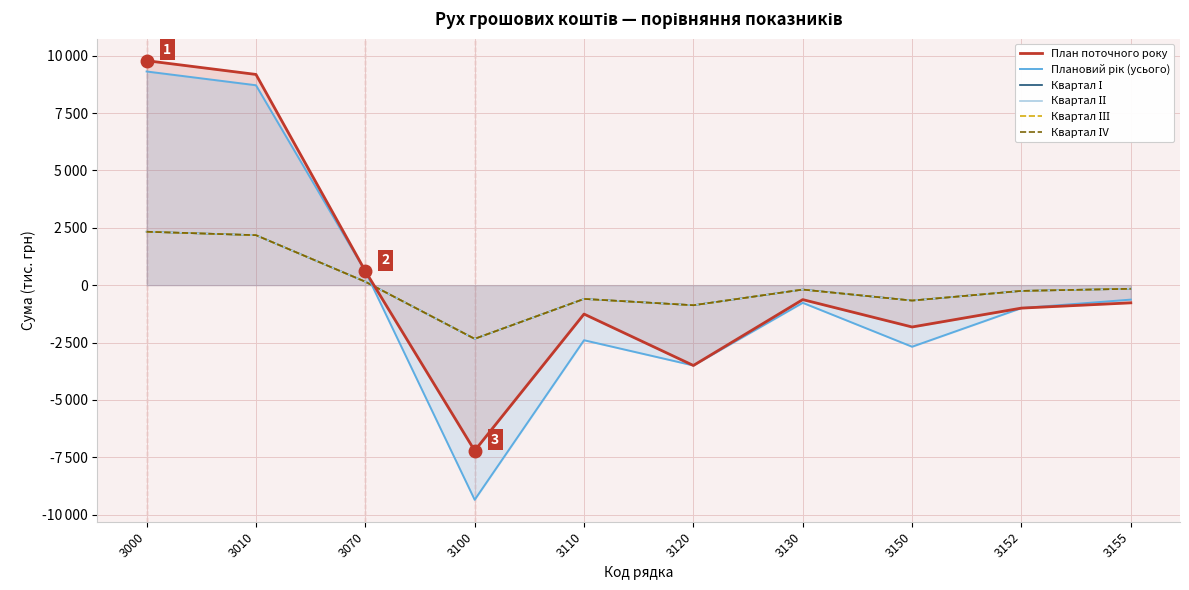

What is the difference between the maximum and second lowest values in the Квартал ІІ series?

3203